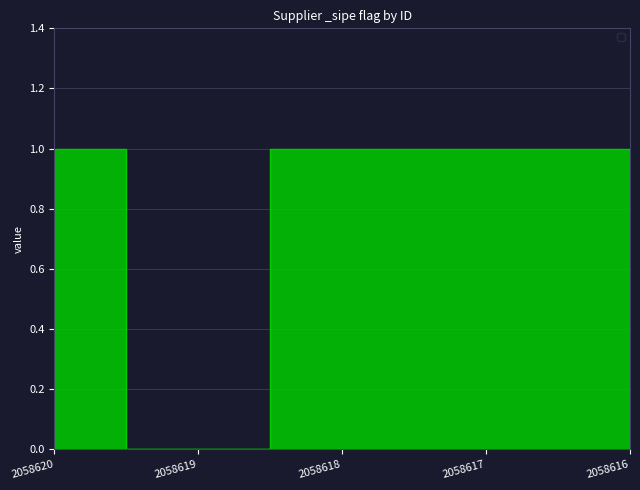

Count the number of categories in the chart.

5